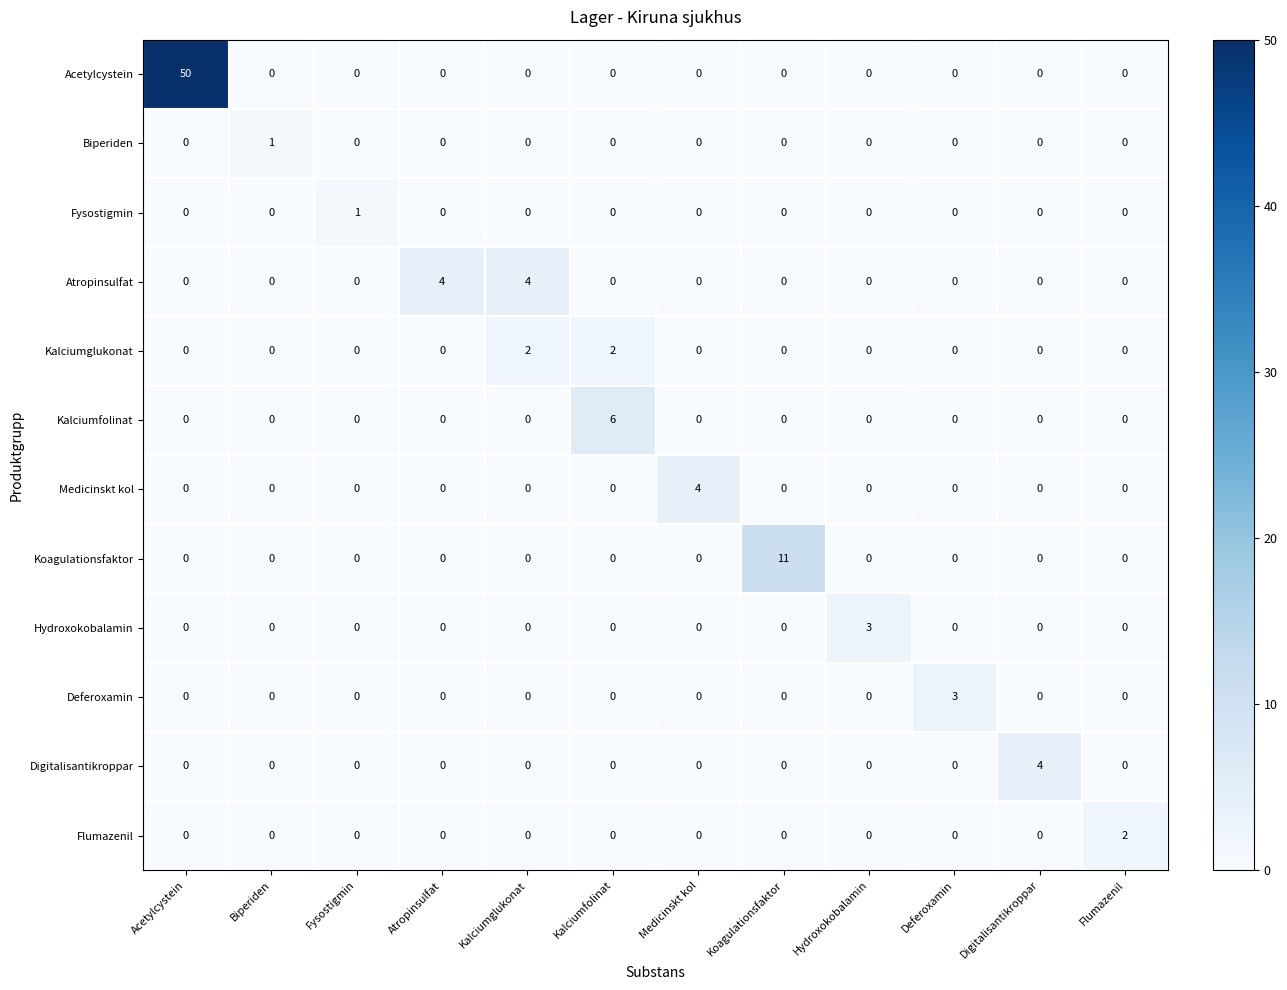

The Medicinskt kol series shows 2 at Fysostigmin. True or false?

False